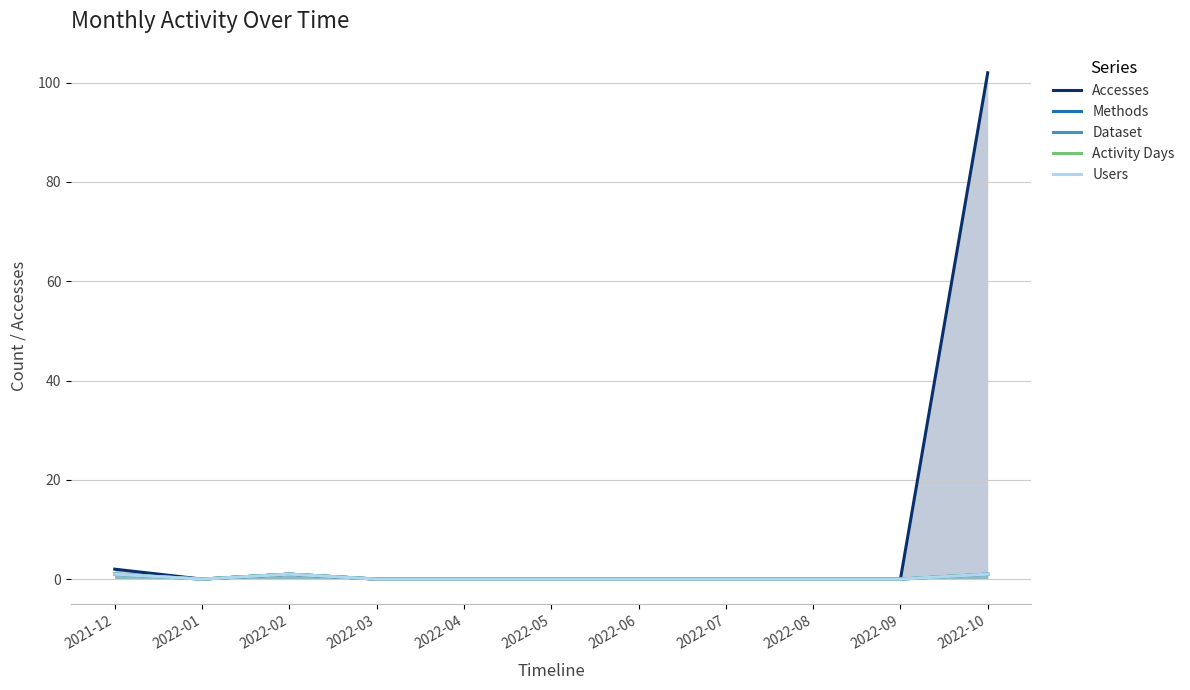

What is the label of the 1st point from the left?

2021-12